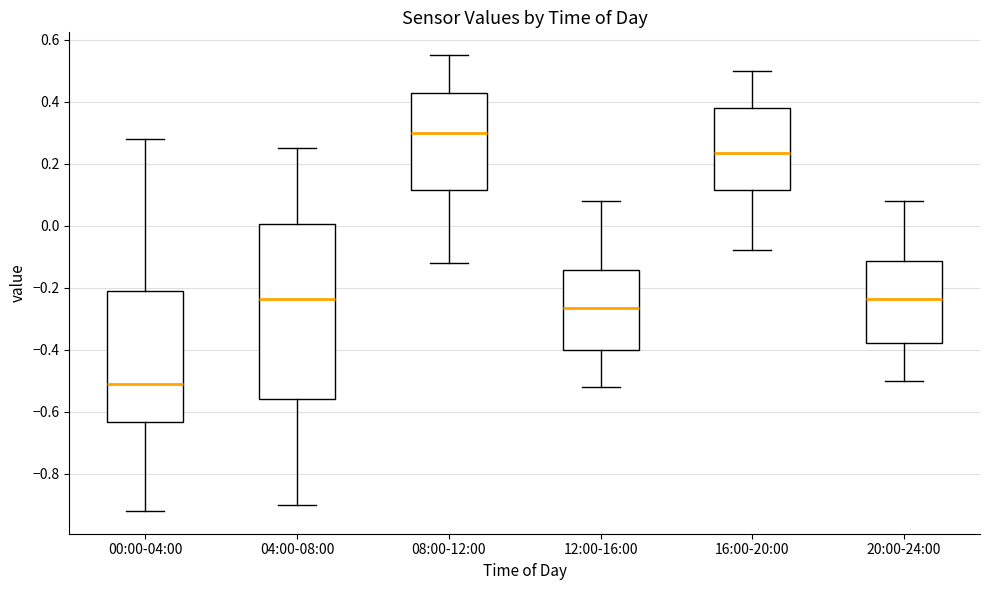

Where does the upper whisker of the box for 08:00-12:00 end on the y-axis? The values are not printed on the chart, so give them approximately, as read against the axis.

0.56